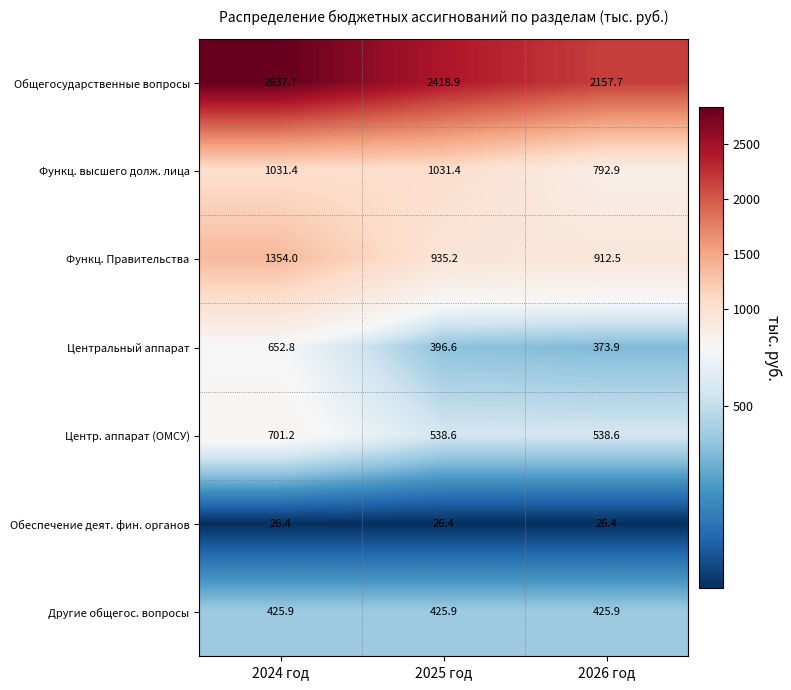

True or false: Другие общегос. вопросы has a value of 425.9 at 2024 год.

True